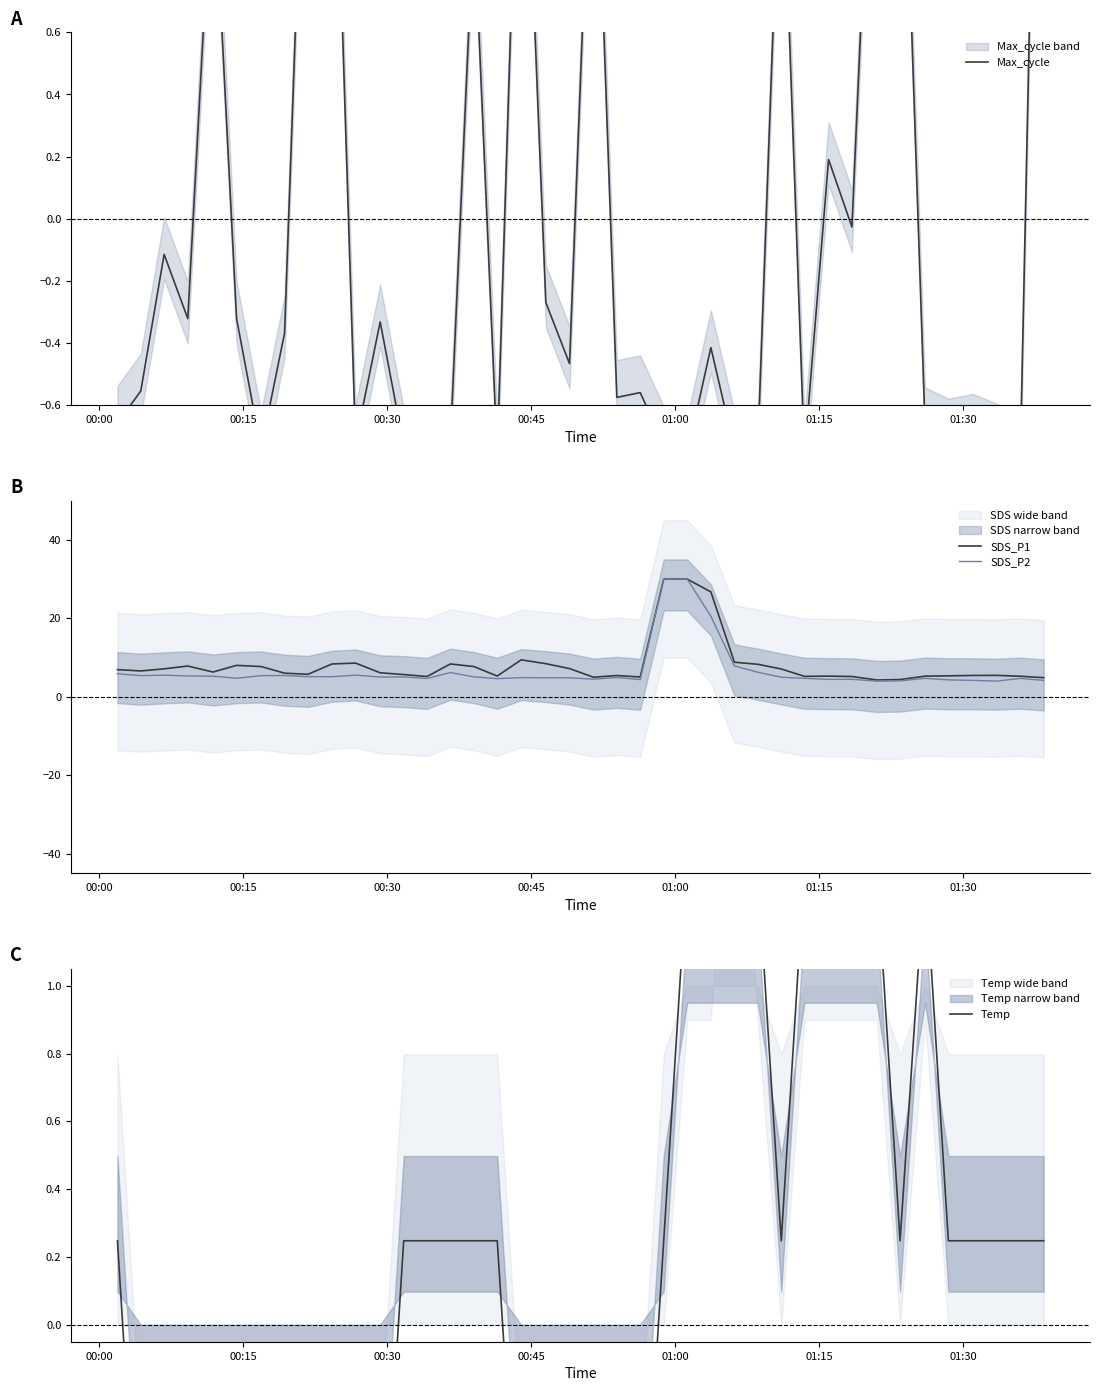

True or false: SDS_P2 has more than 0 points higher than both neighbors.

True